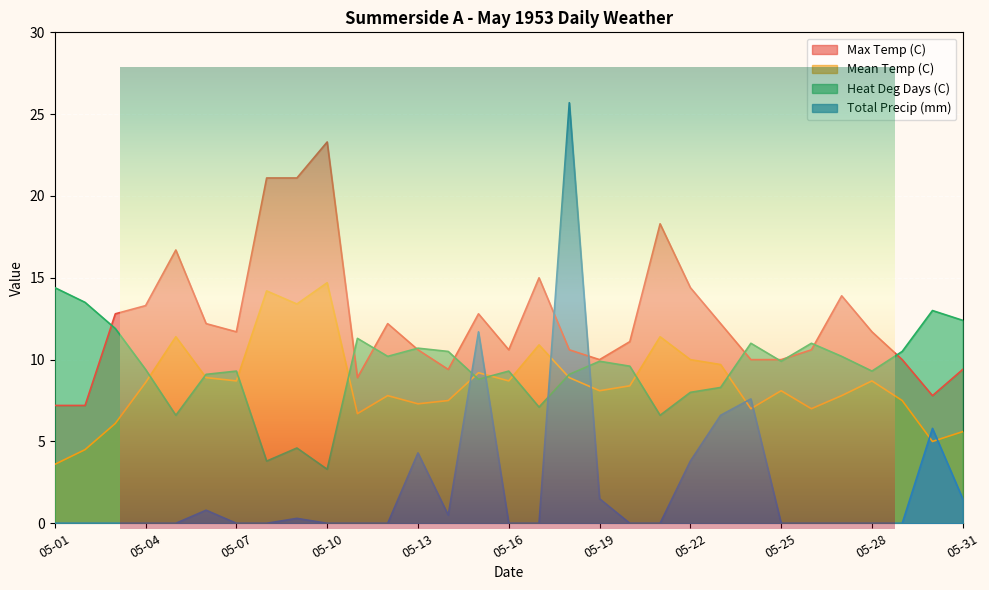

Where is the first local maximum for Total Precip (mm)?

05-06